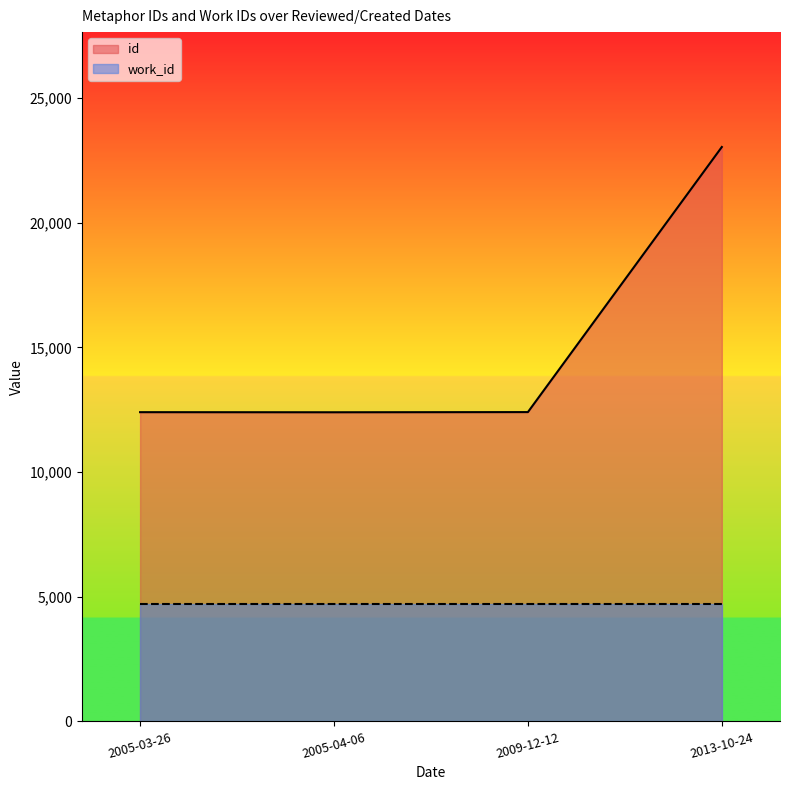

How many interior local valleys does the id series have?

1